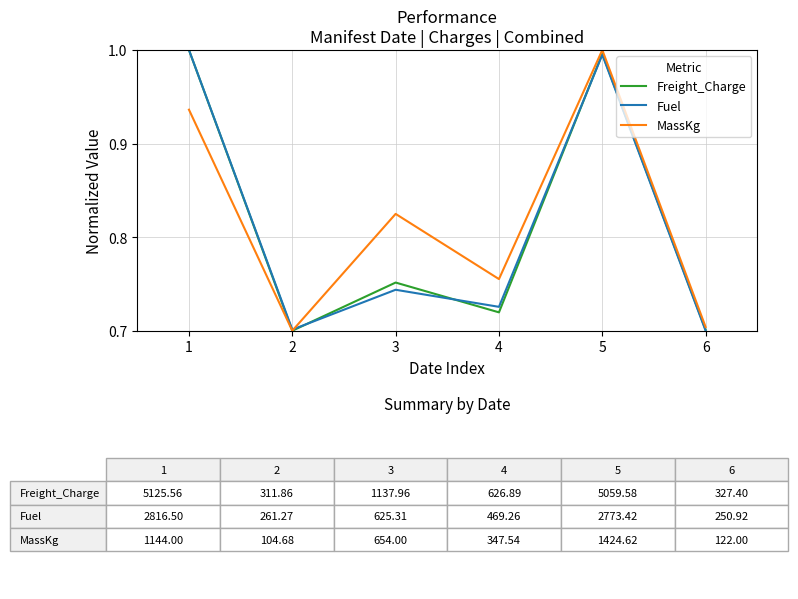

Which series changed the most between 1 and 6?

Fuel